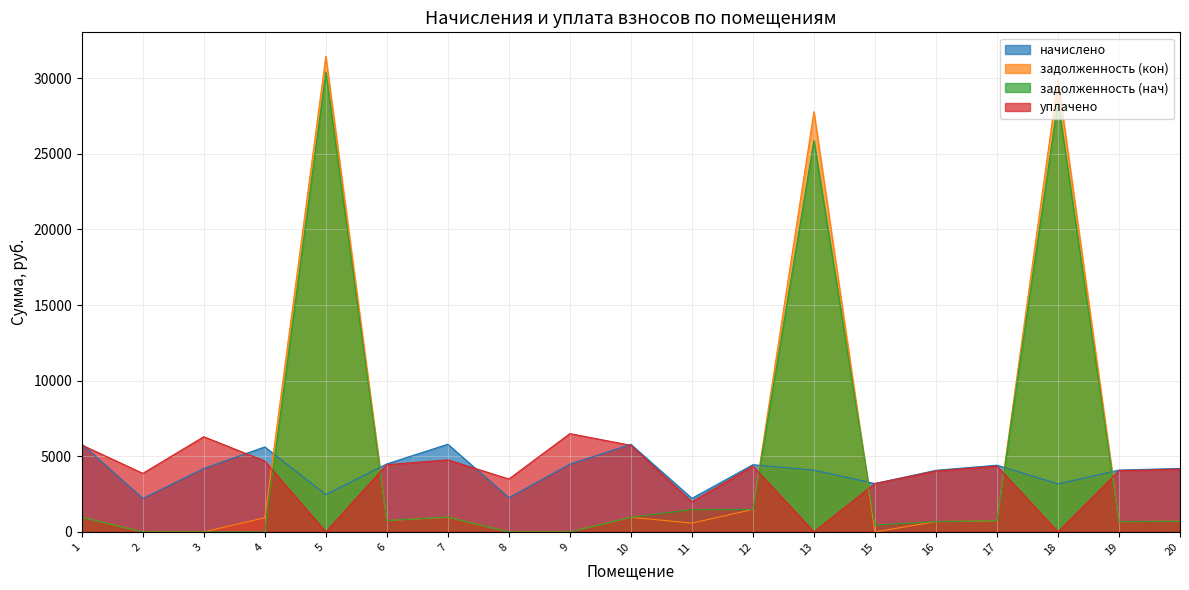

How many interior local peaks does the задолженность (кон) series have?

5